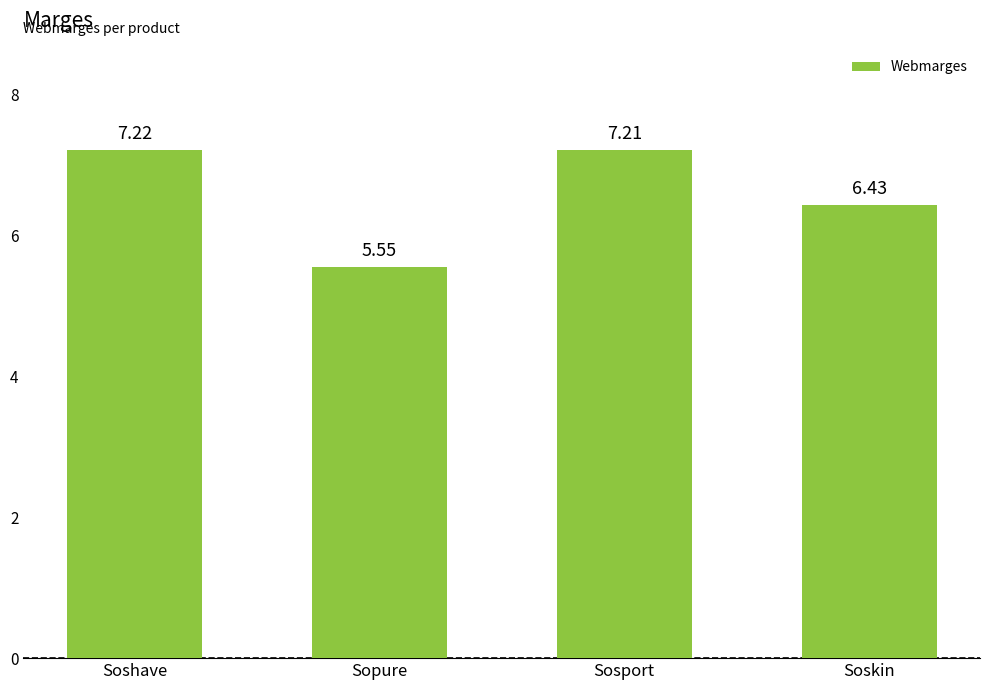

What is the value of the 4th bar from the left?

6.4